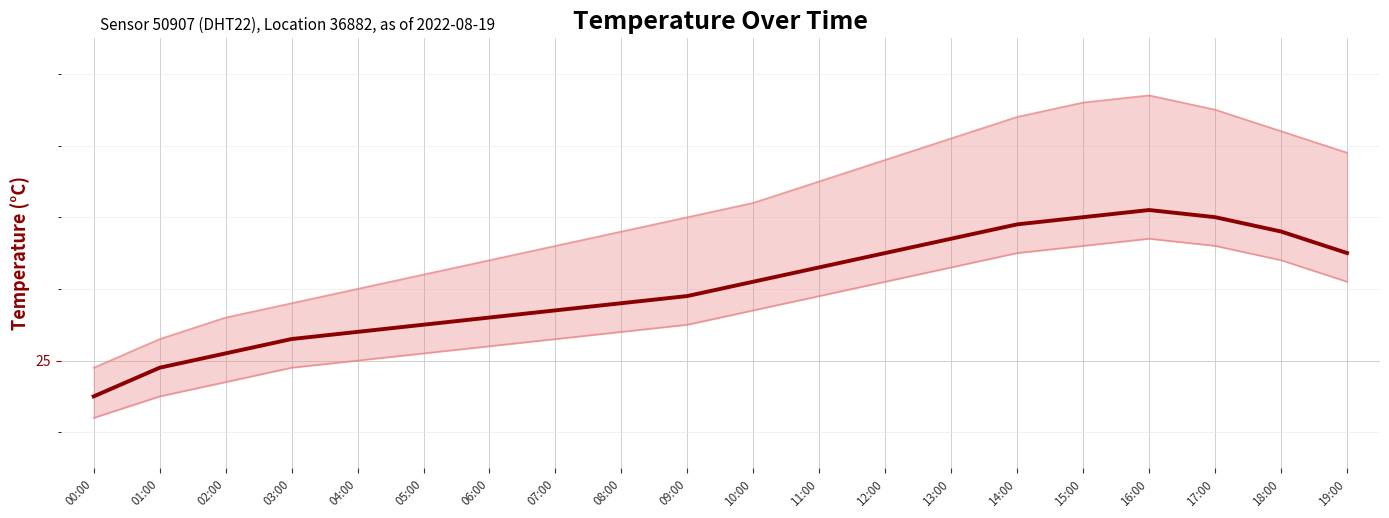

What is the difference between the second highest and minimum values?

2.5